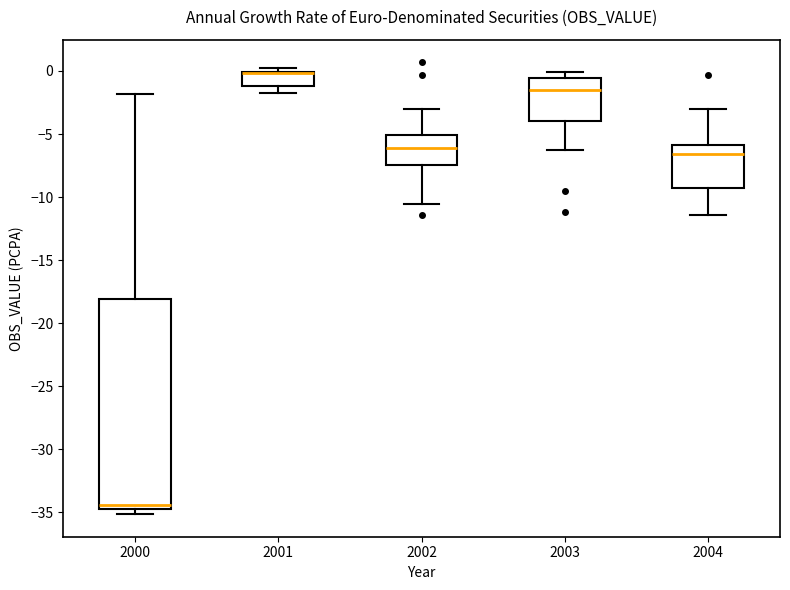

Where does the upper whisker of the box at x = 2003 end on the y-axis? The values are not printed on the chart, so give them approximately, as read against the axis.

0.0